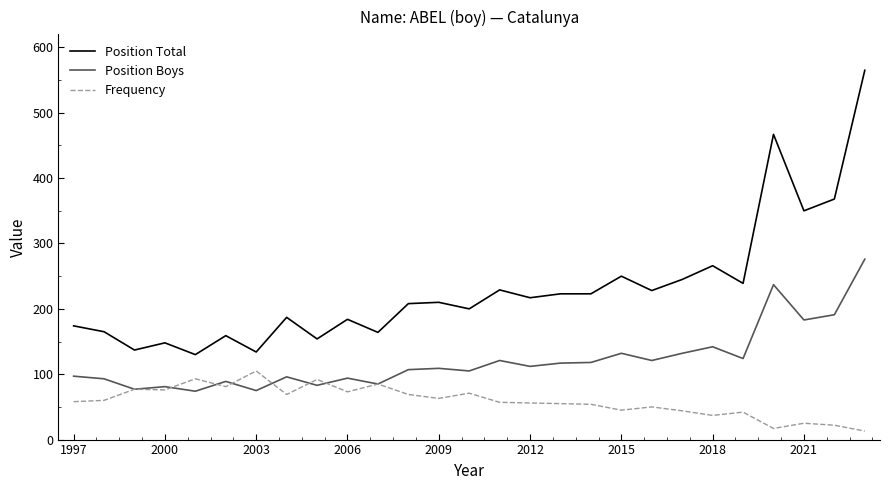

List the series in order of their peak value, lowest first.

Frequency, Position Boys, Position Total